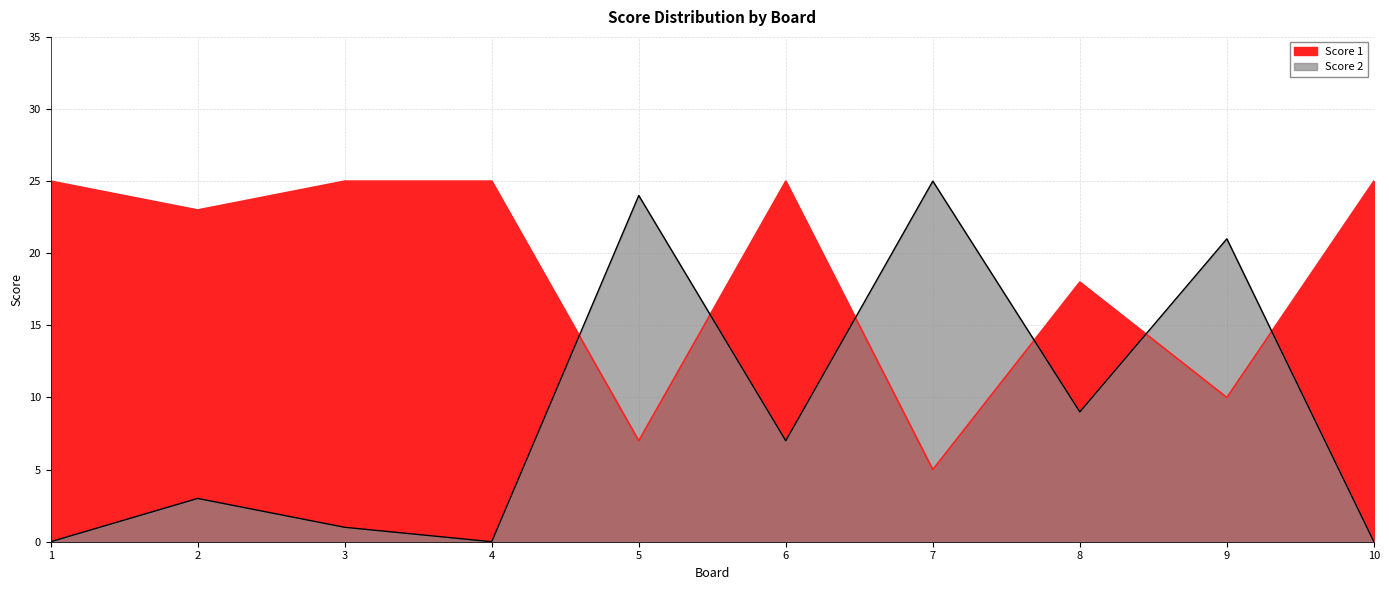

Which series has the largest range (max minus min)?

Score 2